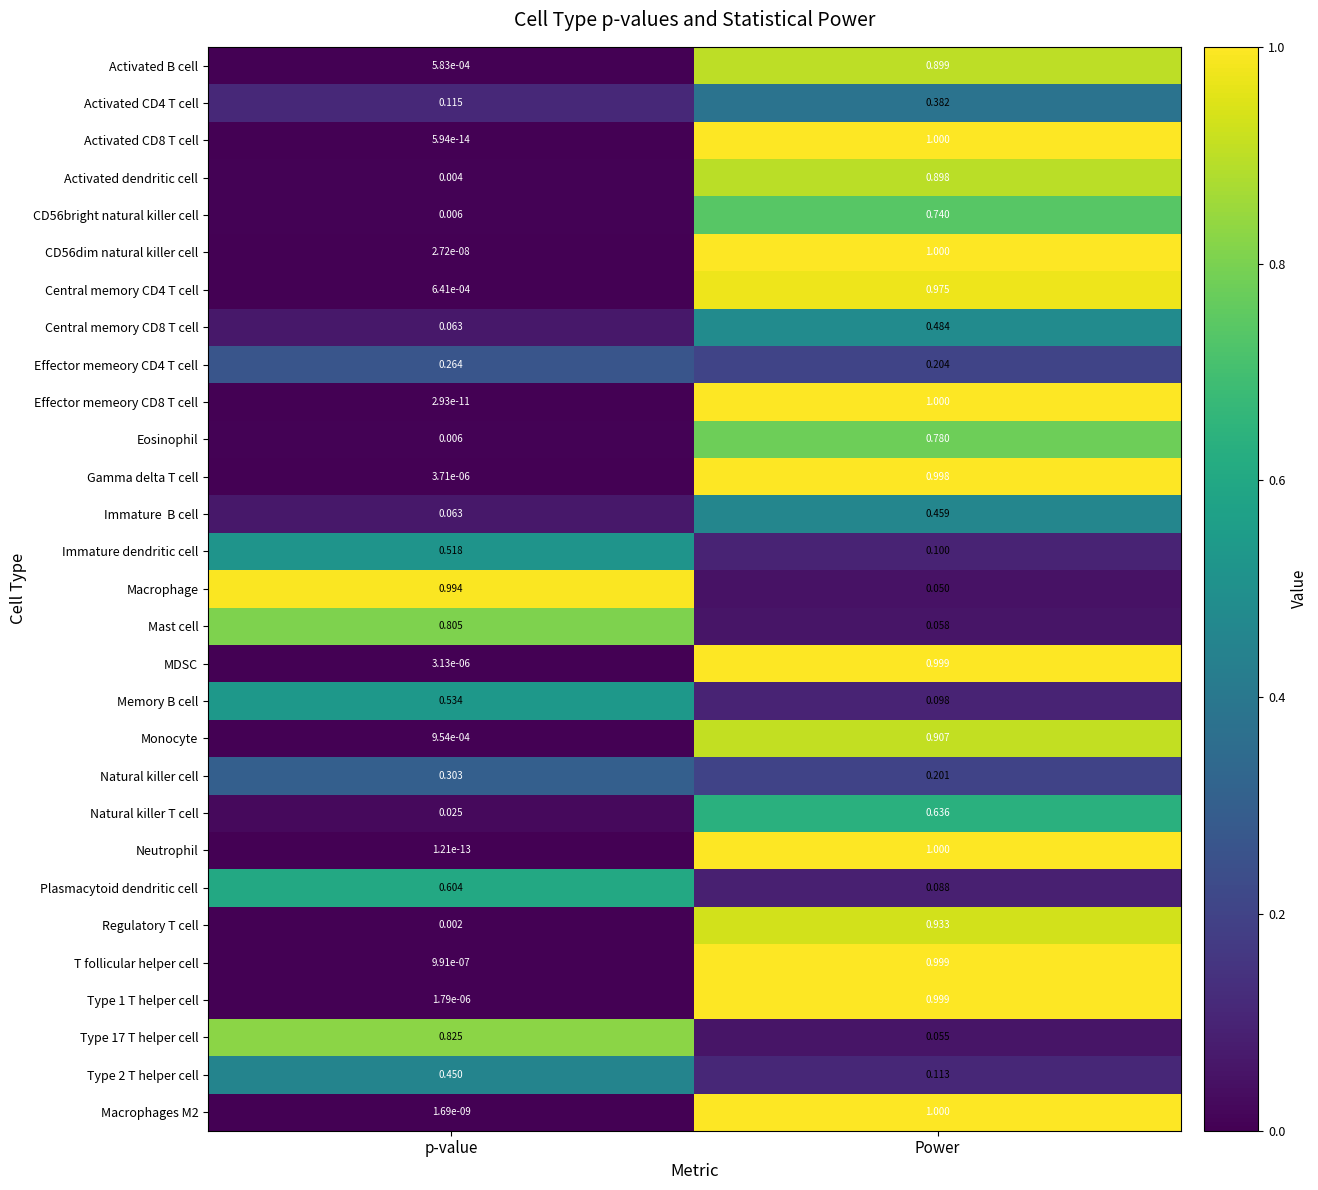

At which category is the sum across all series the highest?

Power